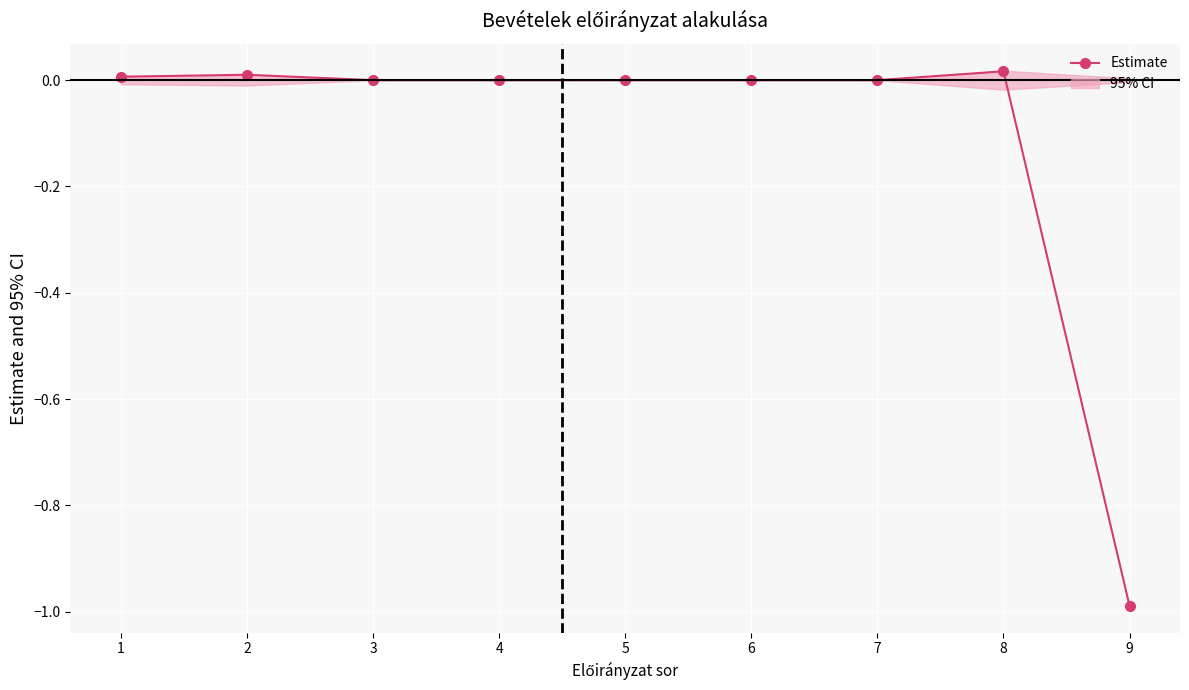

Does the chart display data point markers on the line(s)?

Yes